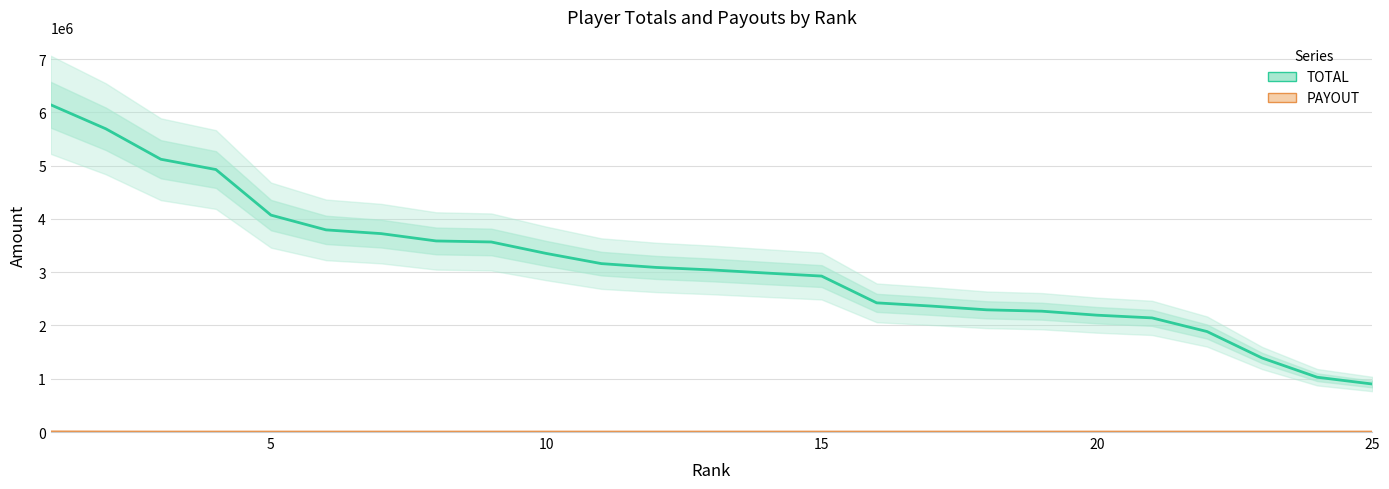

At 5, list the series in order from smallest to largest.

PAYOUT, TOTAL